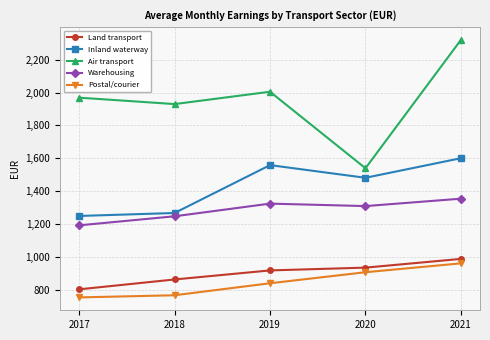

How many lines are shown in the chart?

5